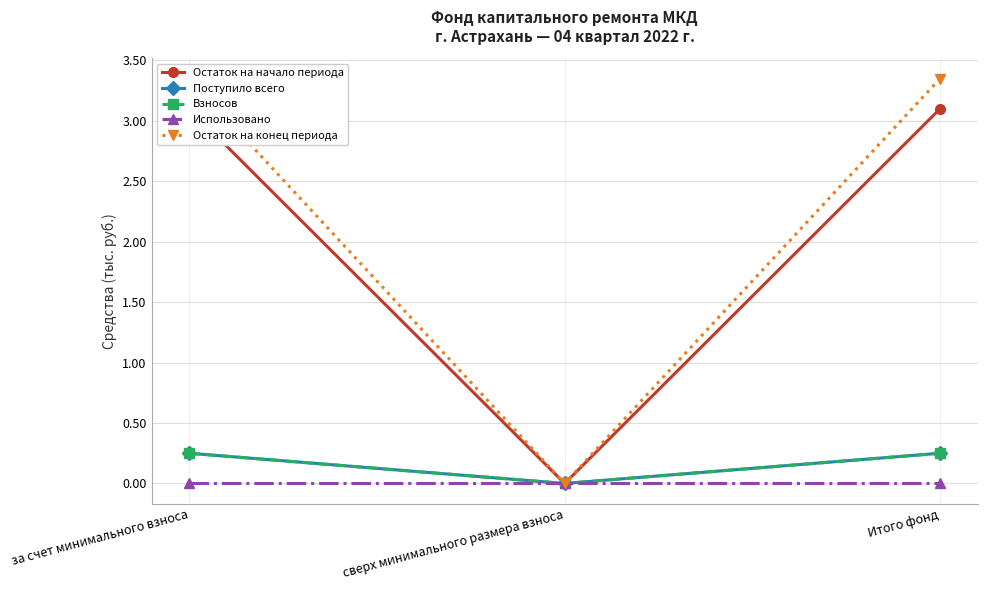

What is the sum of all Поступило всего values?

0.5